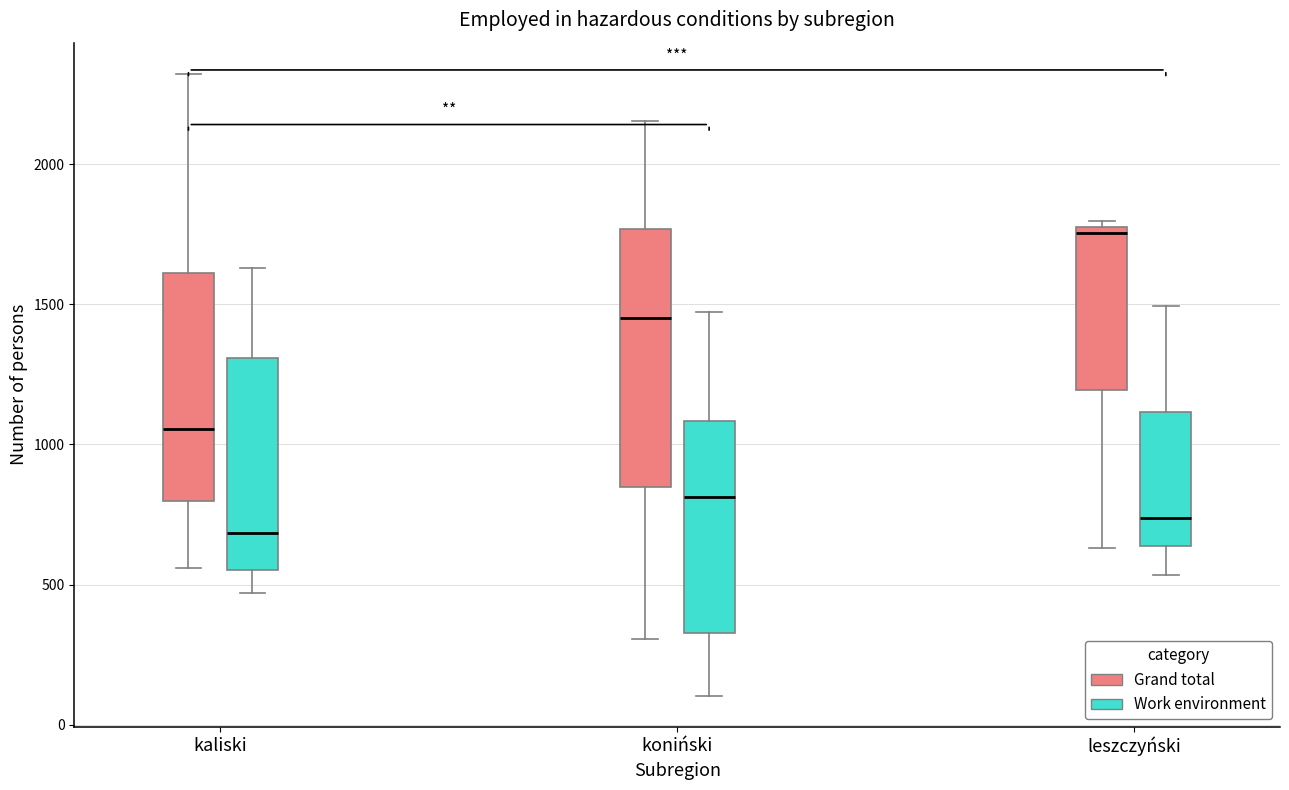

Reading left to right, transcribe this box plot: for each box, give where its median line is, the range the box spans, and where its two whiskers end, as read against the y-axis. The values are not printed on the chart, so give them approximately, as read against the axis.

kaliski (Grand total): median 1050, box 800 to 1600, whiskers 550 to 2300
kaliski (Work environment): median 700, box 550 to 1300, whiskers 450 to 1650
koniński (Grand total): median 1450, box 850 to 1750, whiskers 300 to 2150
koniński (Work environment): median 800, box 350 to 1100, whiskers 100 to 1450
leszczyński (Grand total): median 1750, box 1200 to 1800, whiskers 650 to 1800 (just above the box's upper edge)
leszczyński (Work environment): median 750, box 650 to 1100, whiskers 550 to 1500